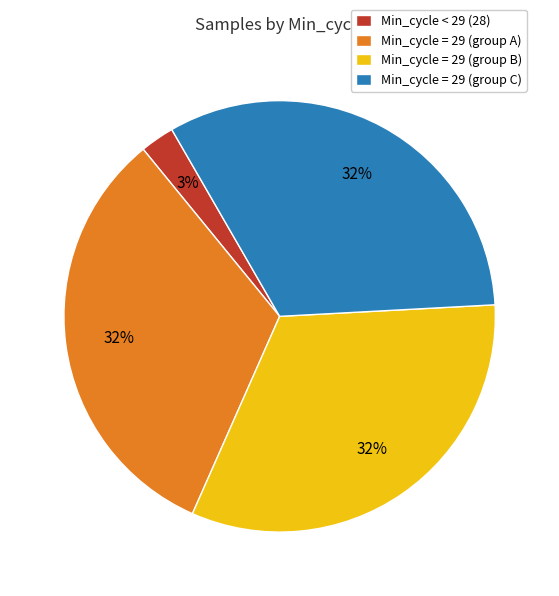

How many slices are in this pie chart?

4